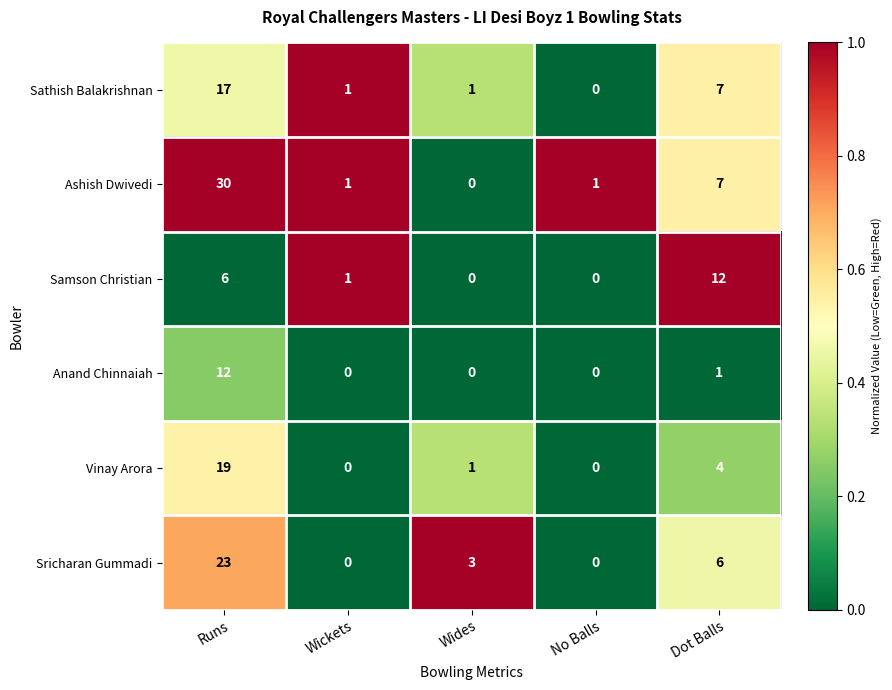

The value of Anand Chinnaiah at Wickets is 0. True or false?

True